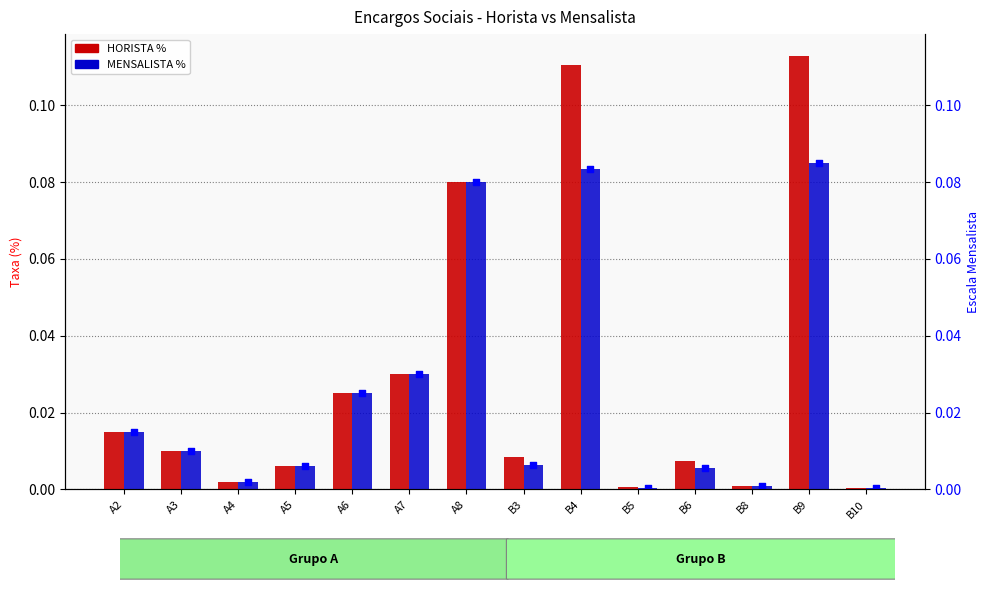

At which category is the sum across all series the highest?

B9